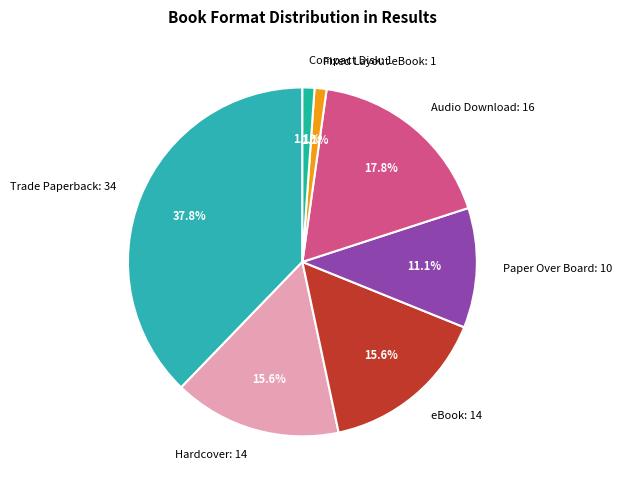

Is eBook the majority of the pie?

No